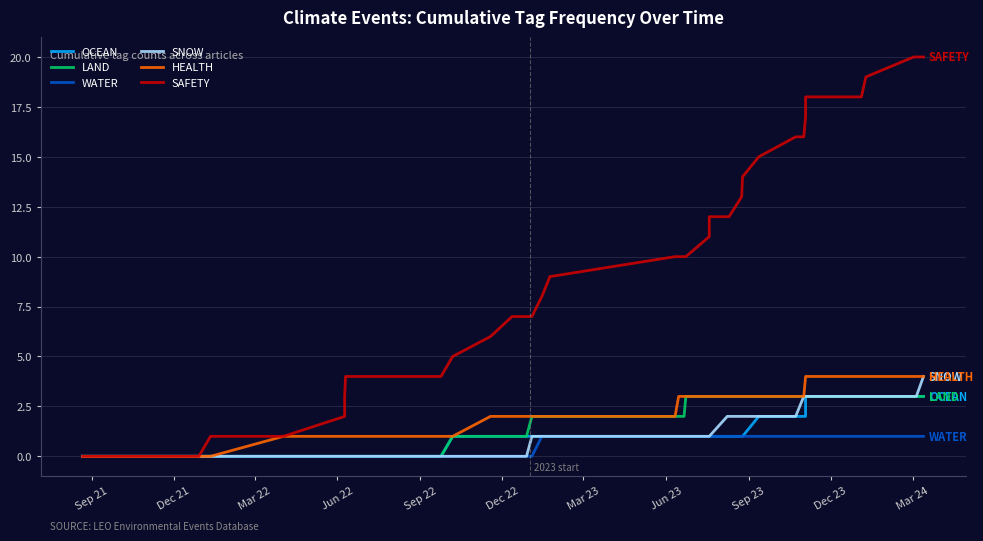

Is this an area chart (filled region under the line)?

No